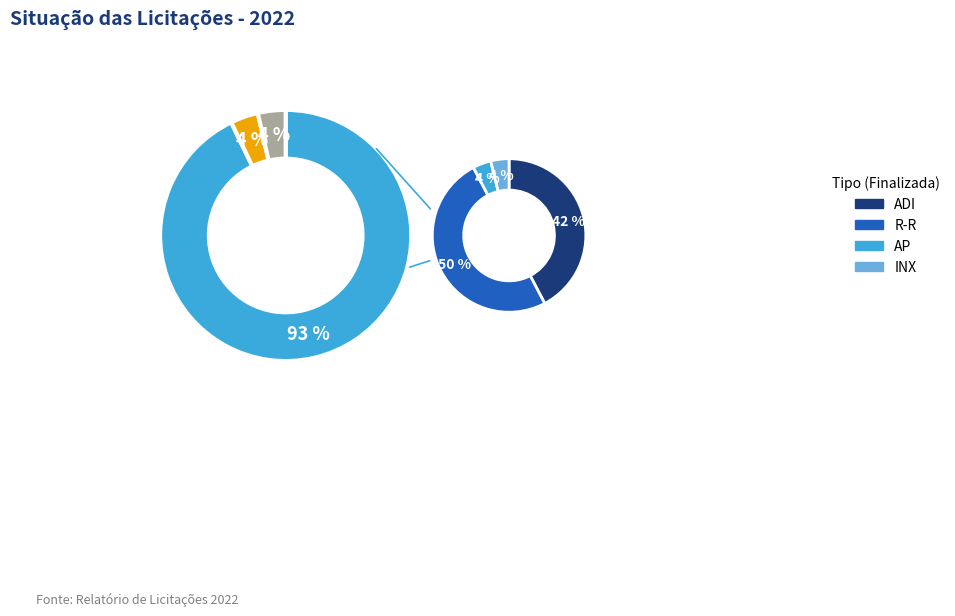

To the nearest percent, what portion does Homologada represent?

4%